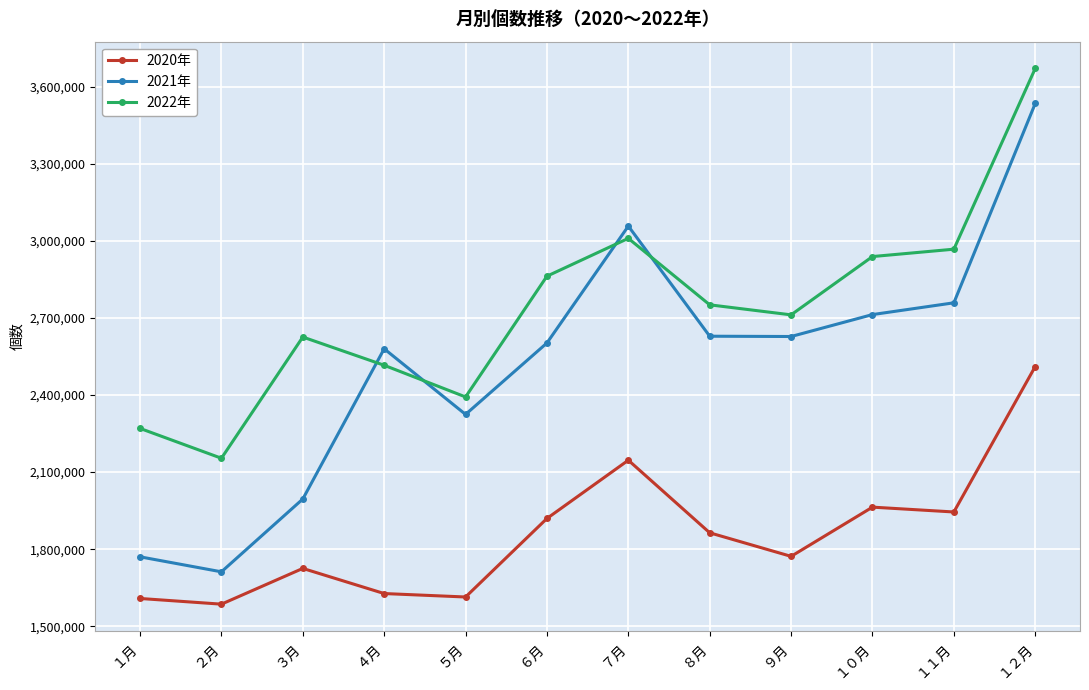

What position from the left is ３月?

3